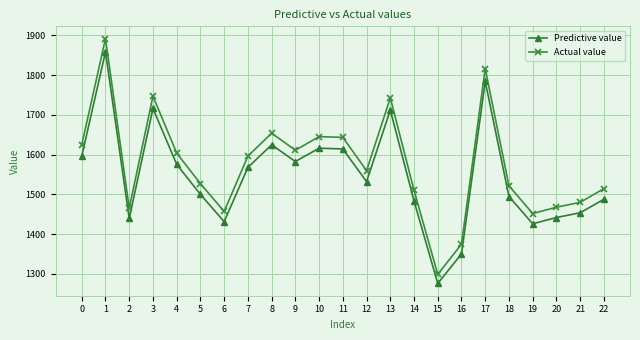

At which category does Predictive value reach its first local peak?

1